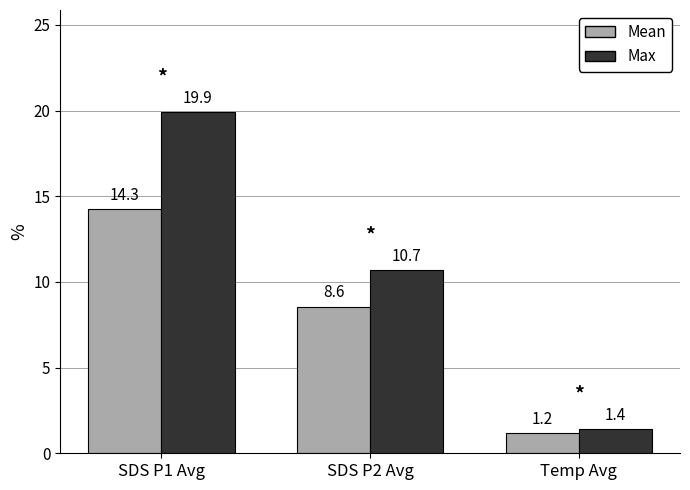

What is the difference between the highest and lowest values at SDS P1 Avg?

5.6